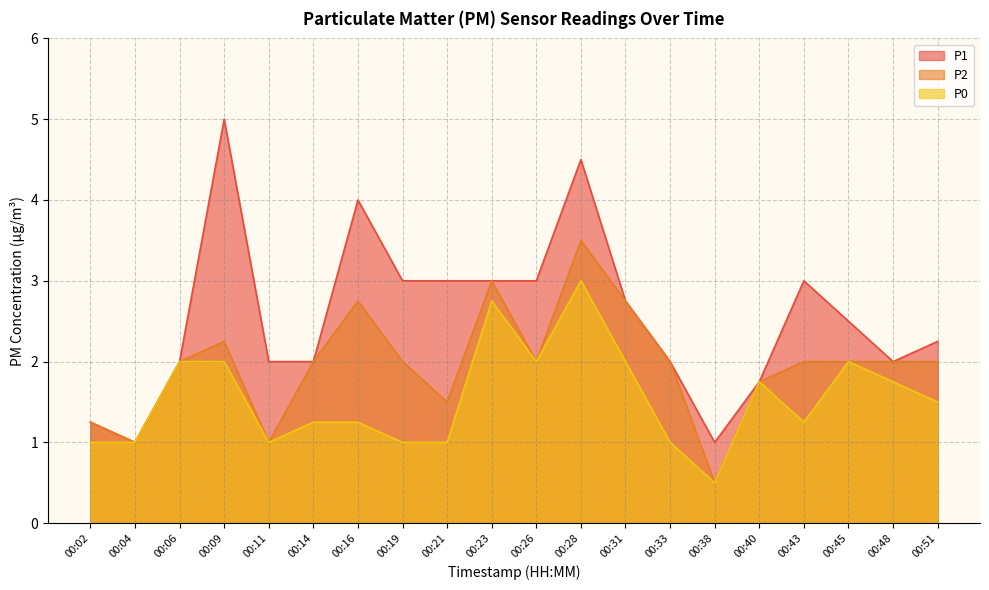

Which series has the largest total across all categories?

P1